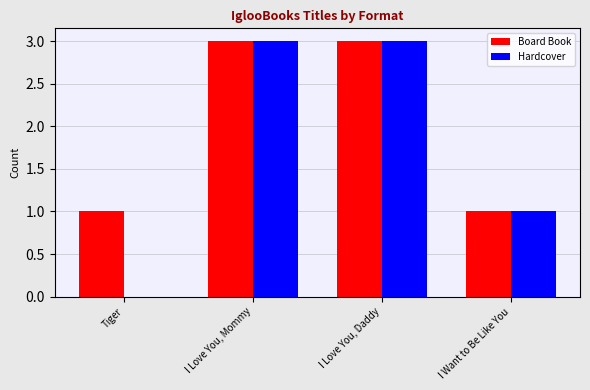

What is the sum of all Board Book values?

8